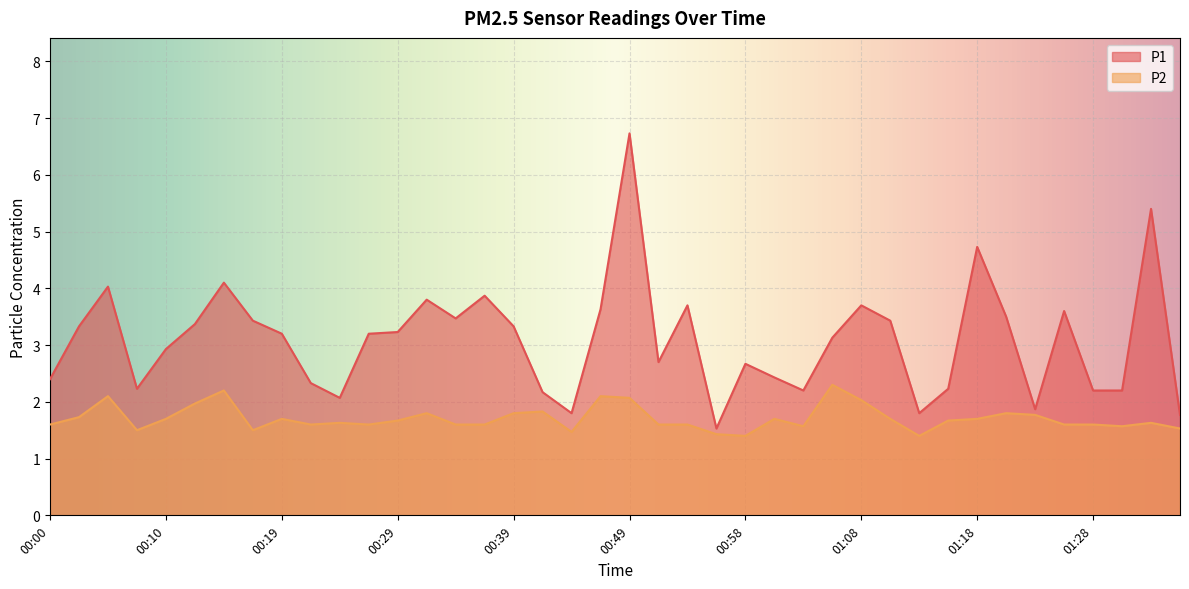

List the series in order of their overall mean, lowest first.

P2, P1